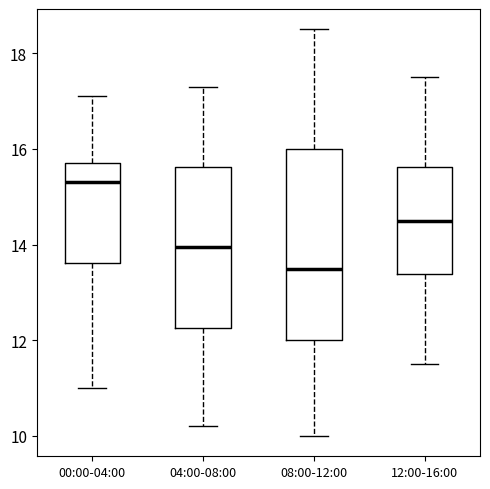

Comparing the boxes themselves (not the whiskers), which one is the tallest?

08:00-12:00